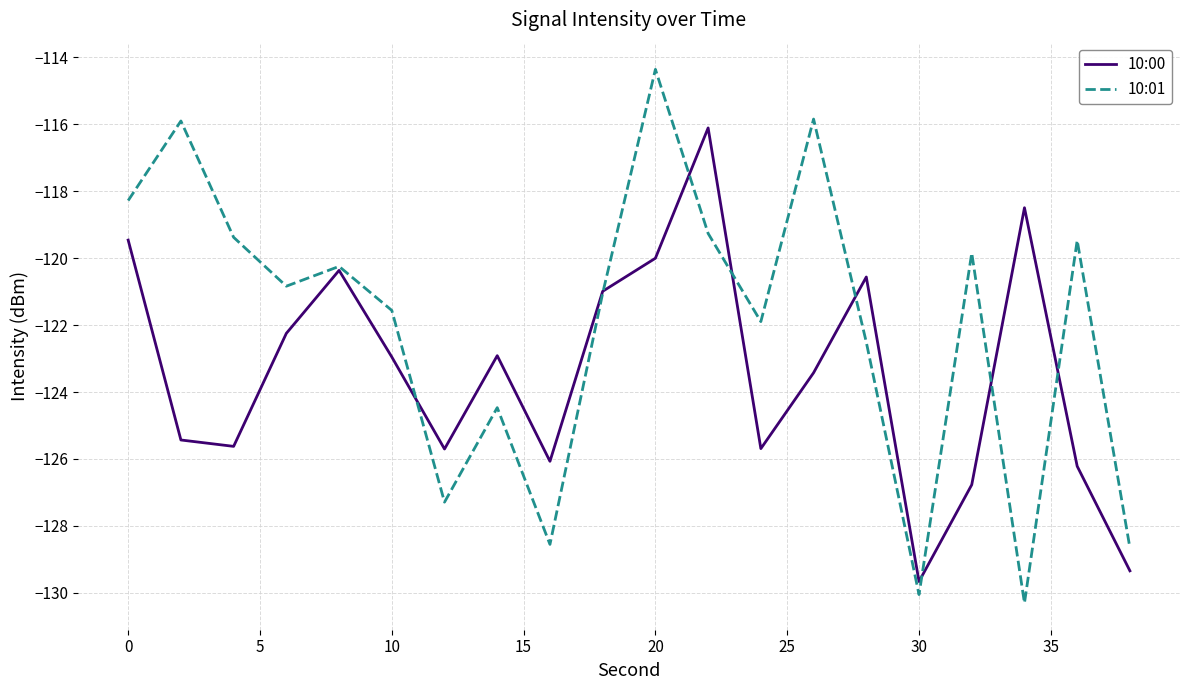

Rank the series by their maximum value, from lowest to highest.

10:00, 10:01